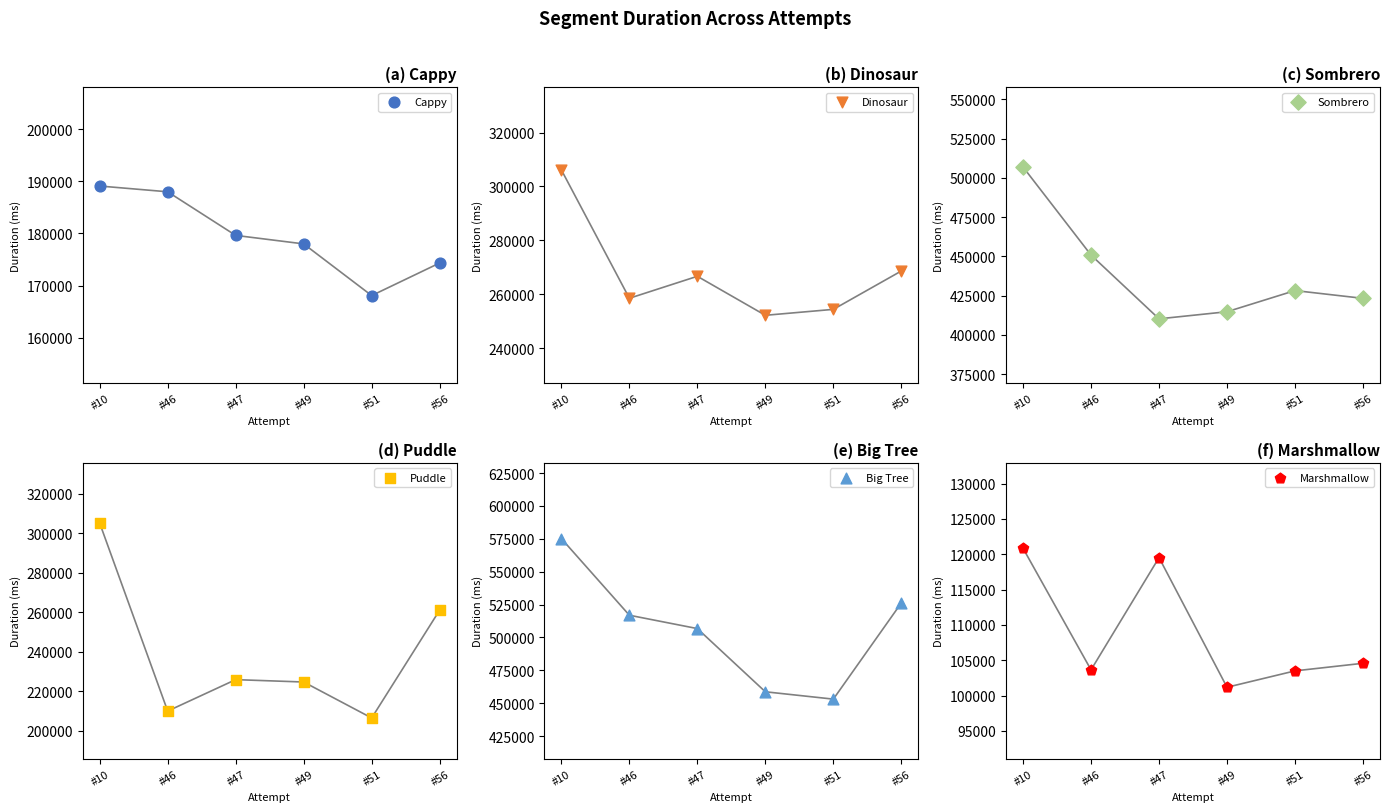

Which series contains the highest Y value?

Big Tree